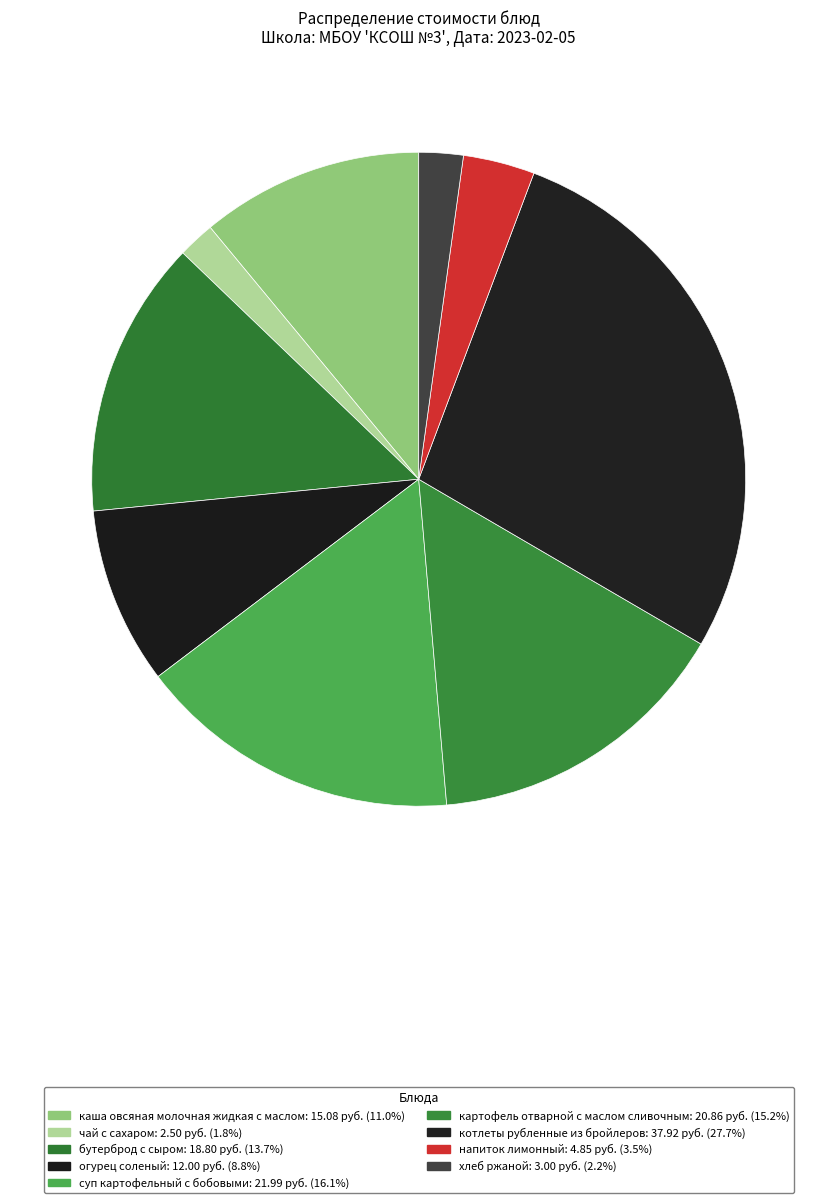

Which has a higher value, бутерброд с сыром or каша овсяная молочная жидкая с маслом?

бутерброд с сыром